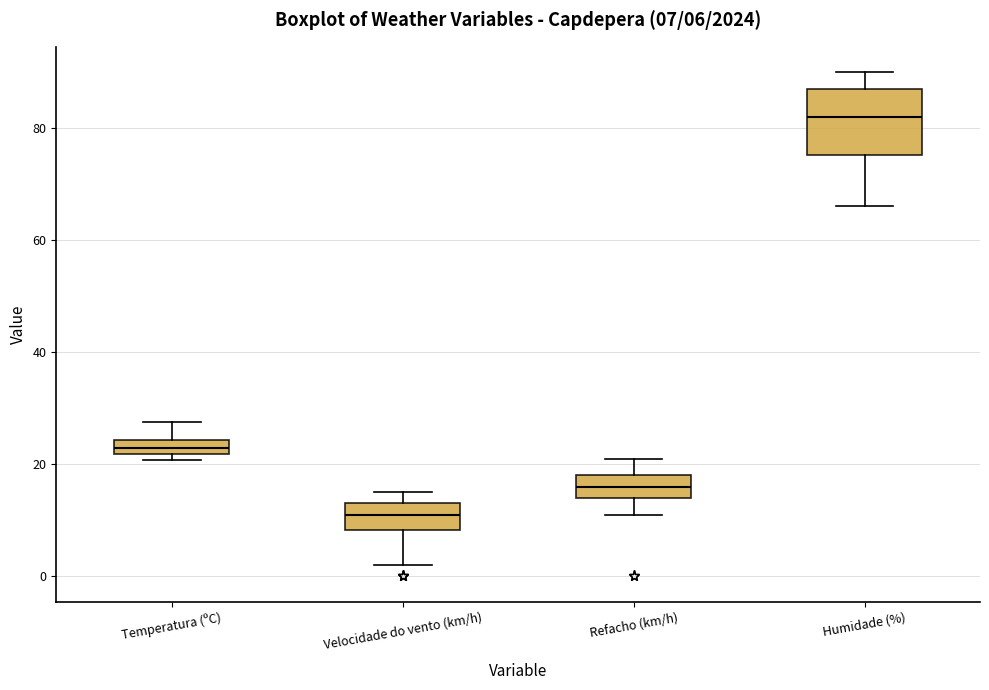

Which box has the lowest median line?

Velocidade do vento (km/h)